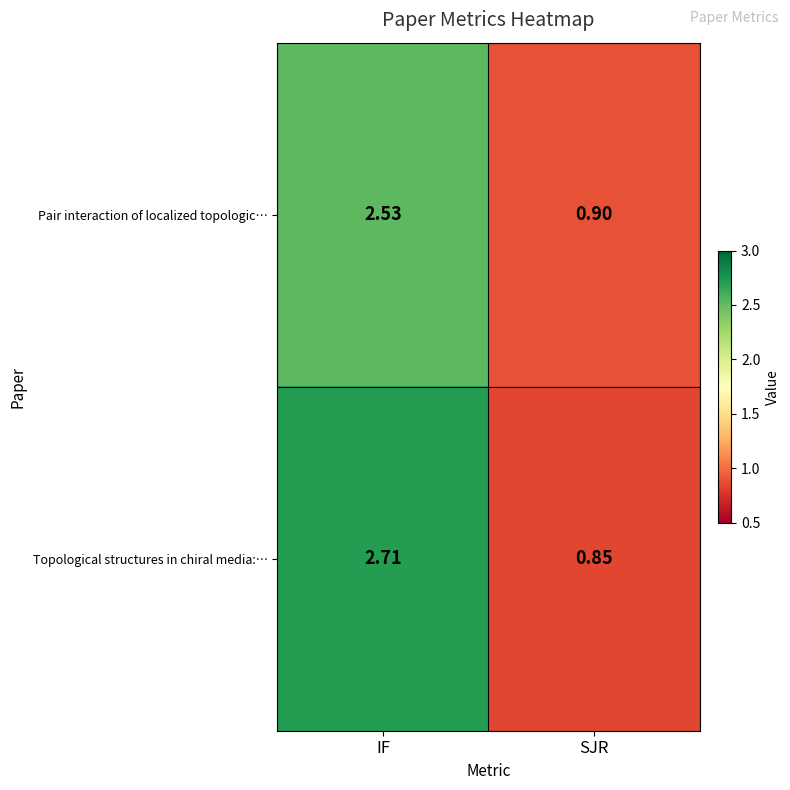

Where does the Topological structures in chiral media:… series first go above 2?

IF